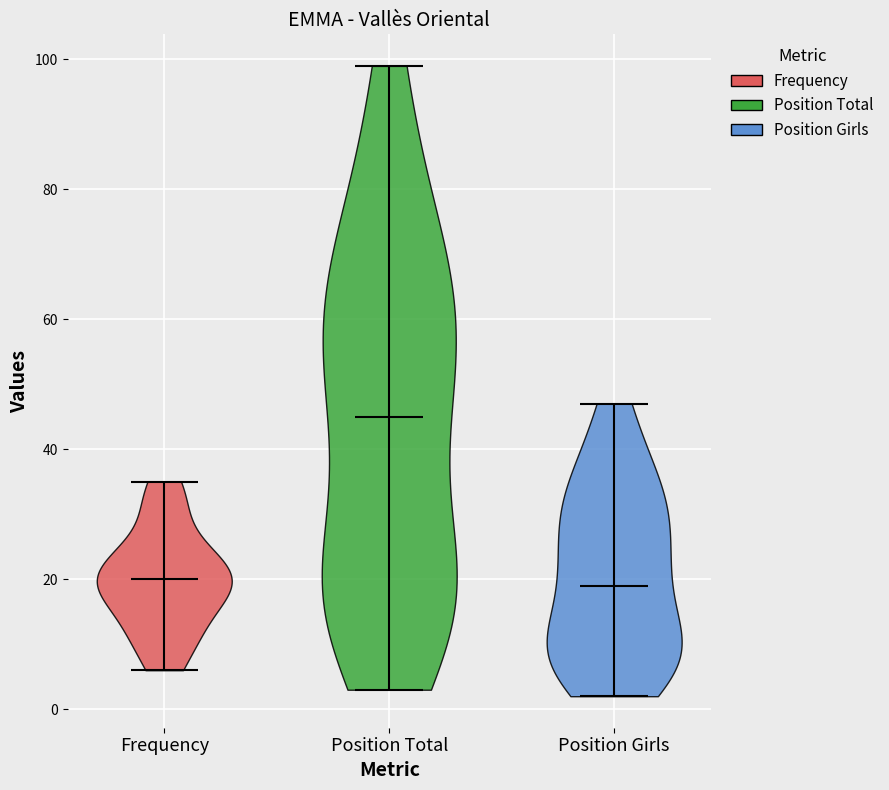

What is the highest point the violin for Position Girls reaches on the y-axis? The values are not printed on the chart, so give them approximately, as read against the axis.

48